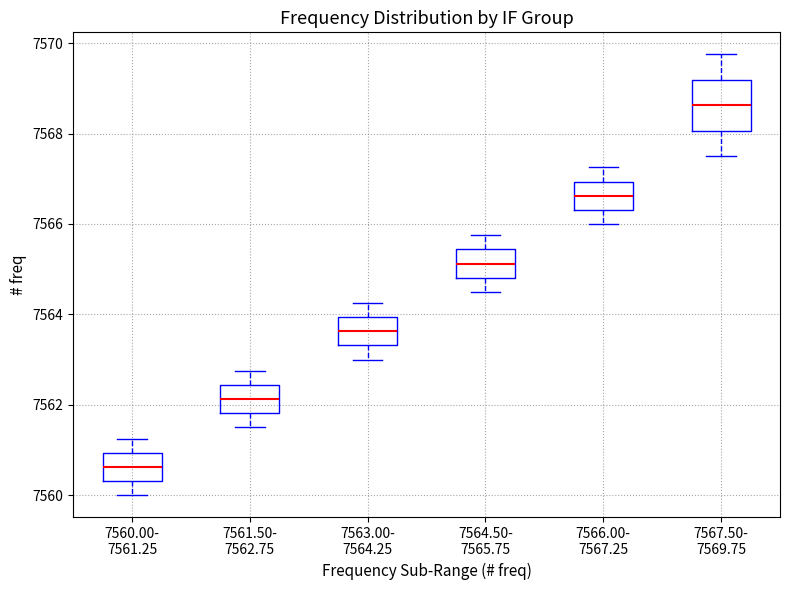

Comparing the boxes themselves (not the whiskers), which one is the tallest?

7567.50- 7569.75